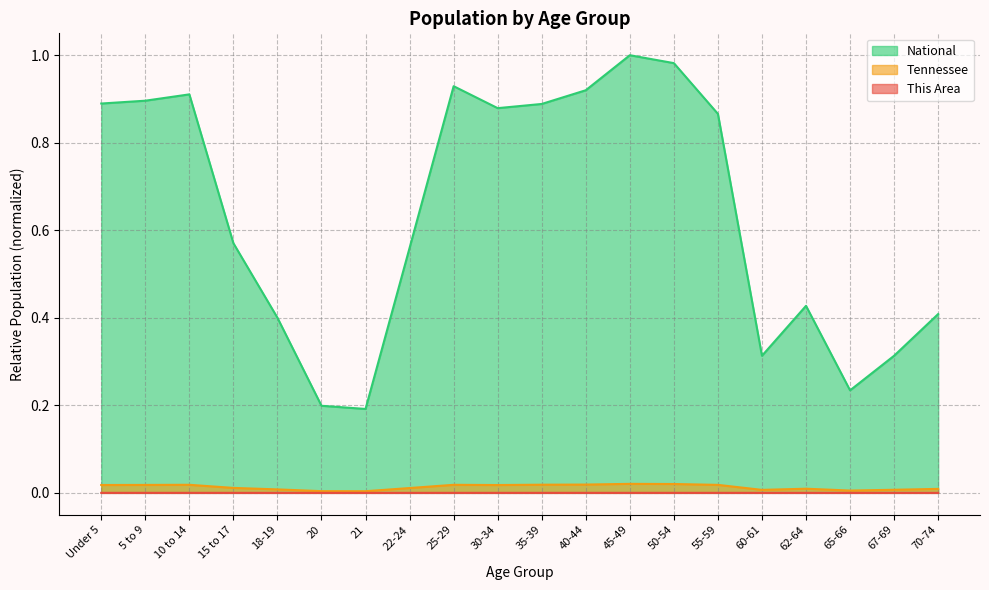

Where is the first local maximum for Tennessee?

10 to 14